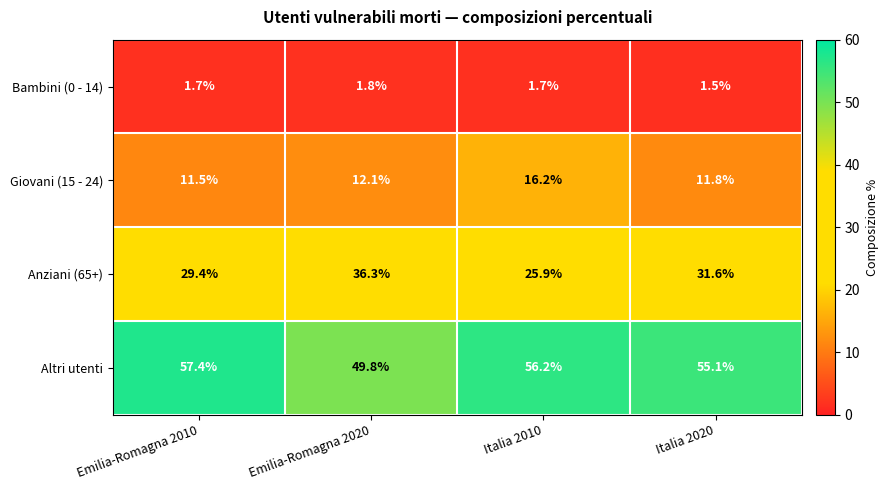

What is the sum of the Anziani (65+) values at Emilia-Romagna 2020 and Emilia-Romagna 2010?

65.7